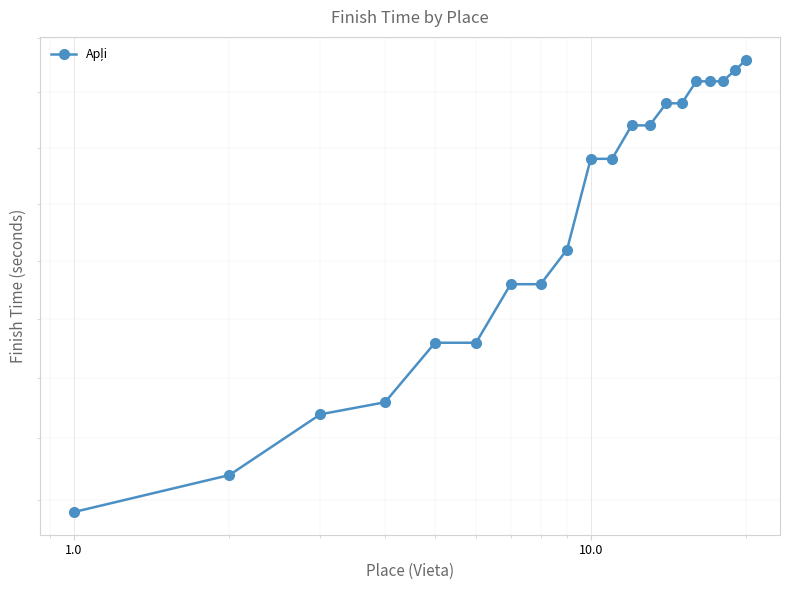

What is the maximum value shown in the chart?

318